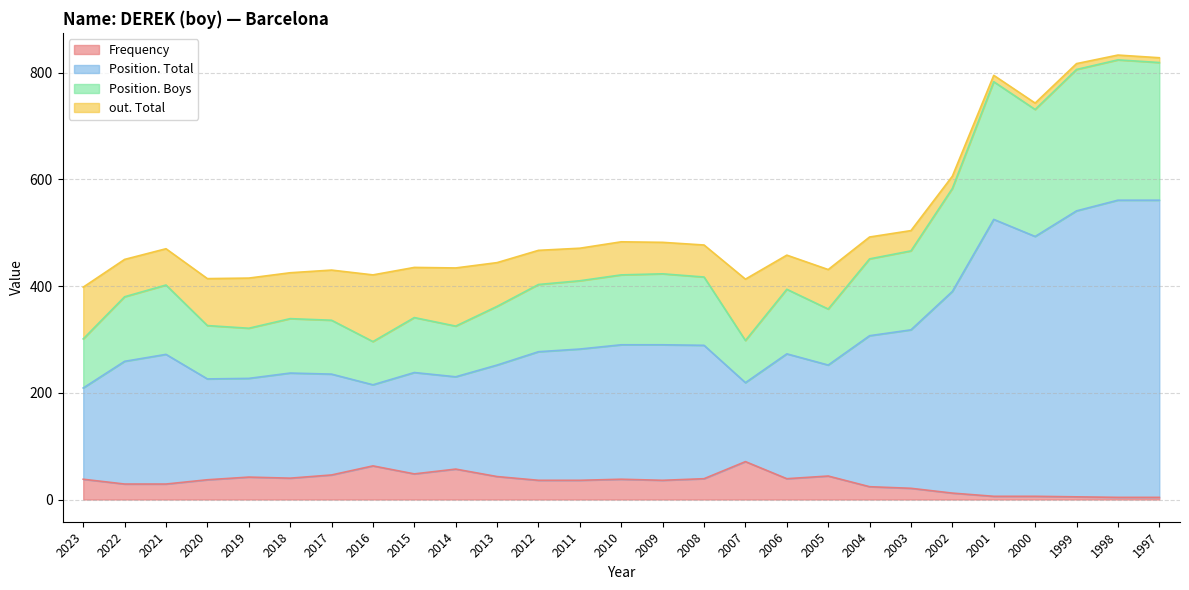

The value of Position. Total at 2019 is 492. True or false?

False